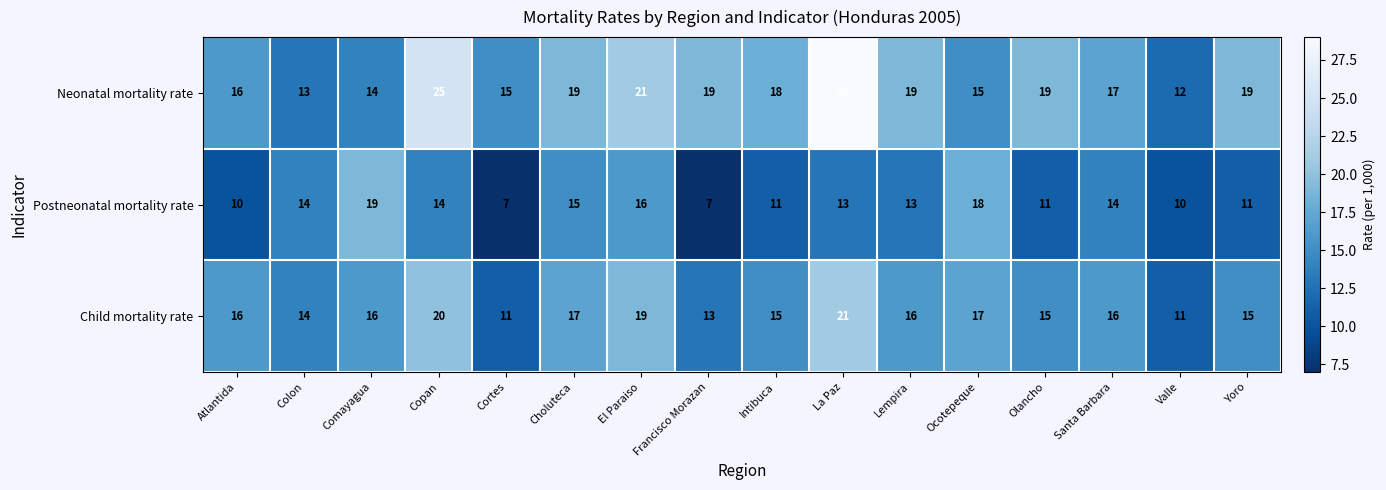

At which category does the chart reach its peak across all series?

La Paz